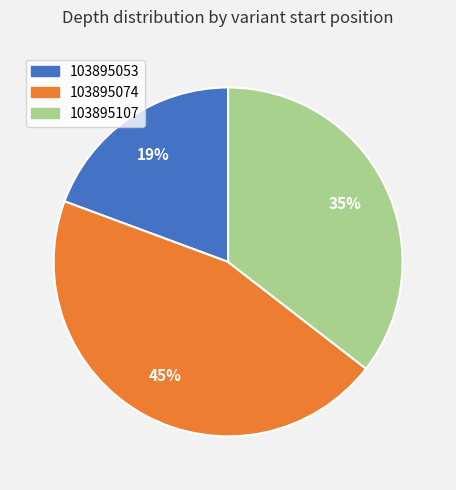

Is there any slice that represents more than half of the pie?

No